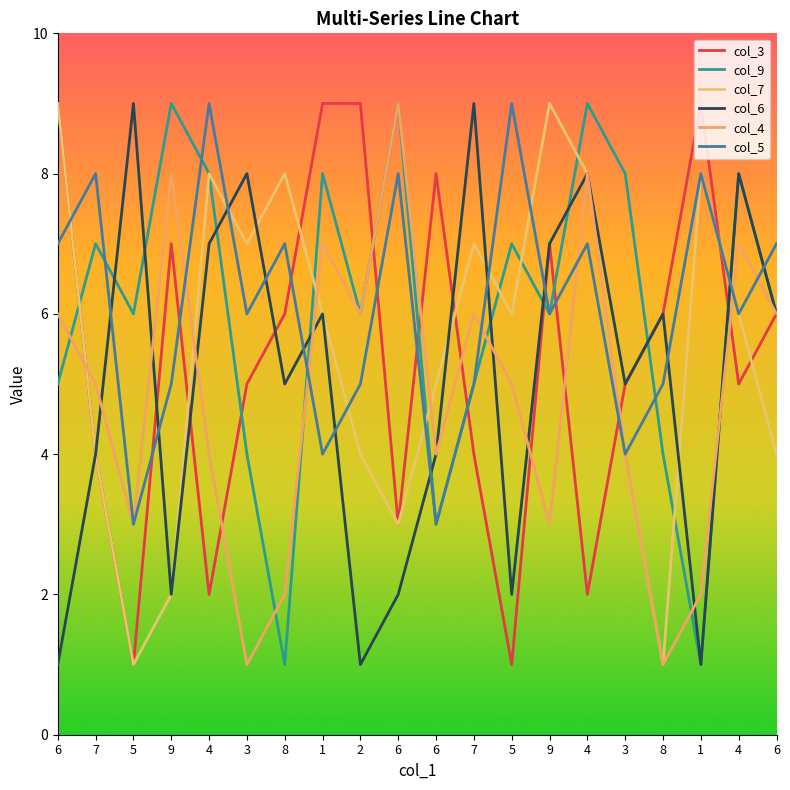

Between 6 and 5, which series saw the biggest shift?

col_3